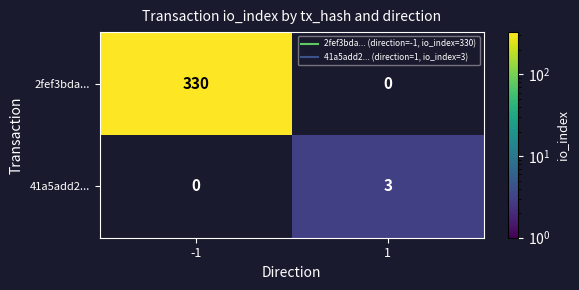

What is the greatest value displayed?

330.0